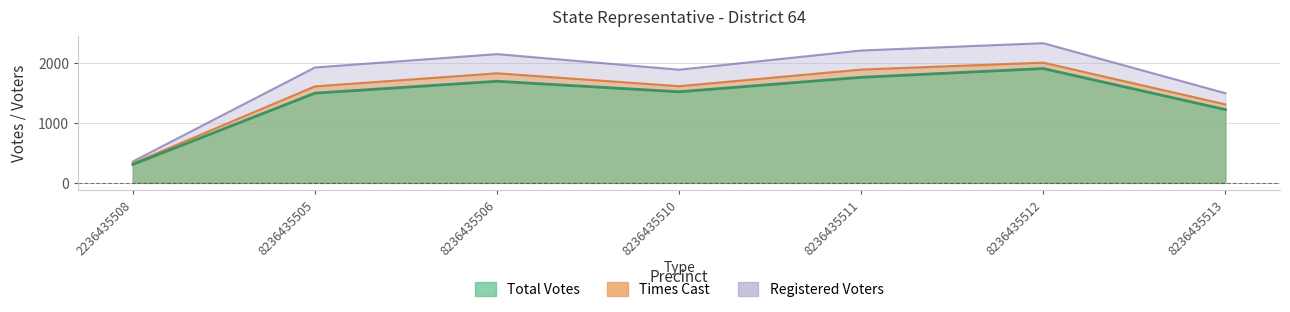

True or false: Registered Voters and Total Votes intersect in this chart.

False